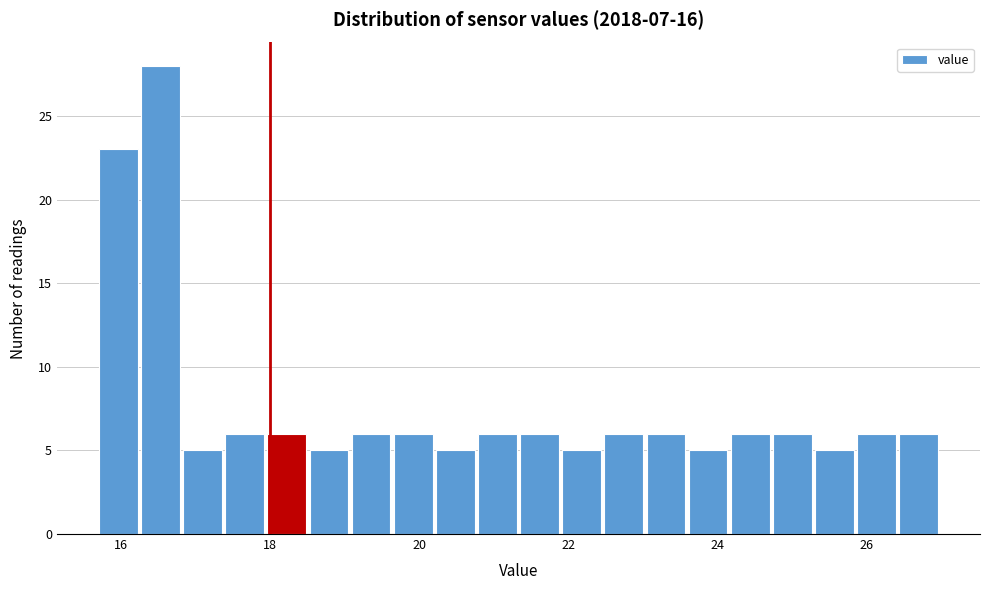

Read against the x-axis, roughly where is the centre of the tallest bar?

16.6